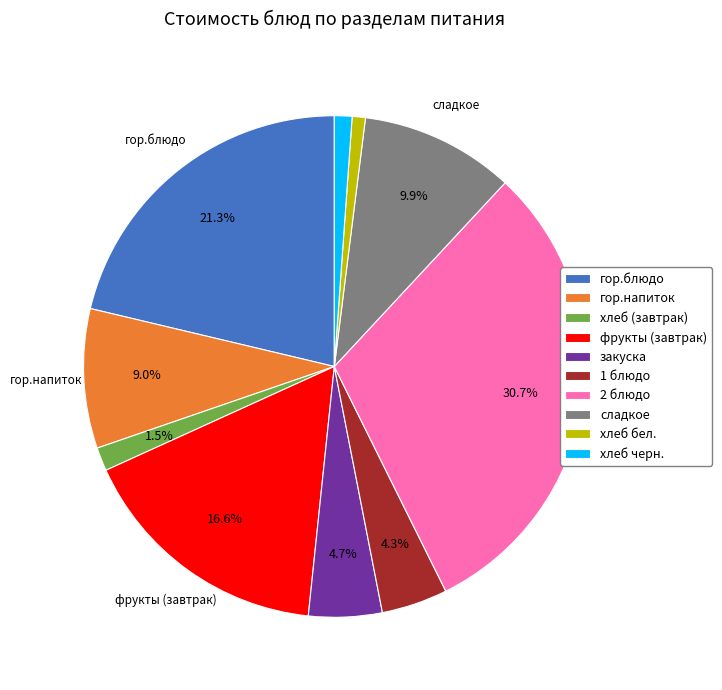

Is 2 блюдо the majority of the pie?

No